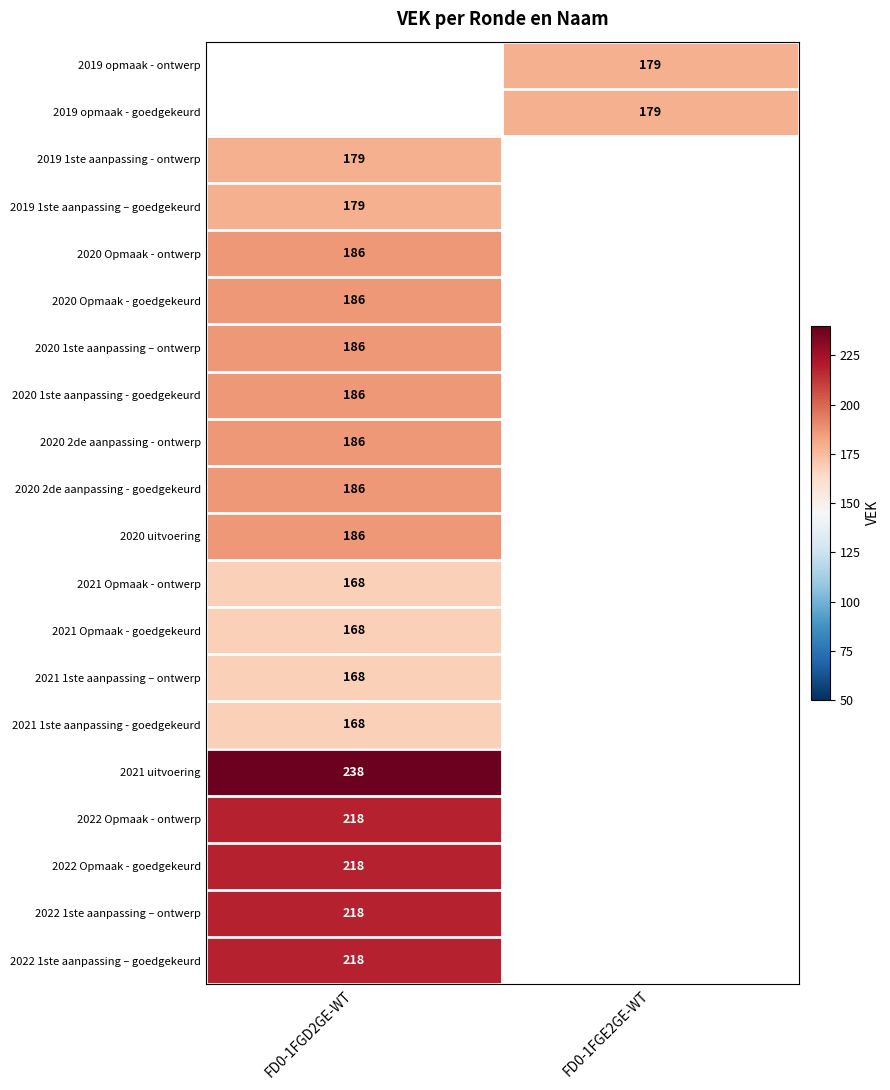

The value of 2019 opmaak - ontwerp at FD0-1FGE2GE-WT is 179. True or false?

True